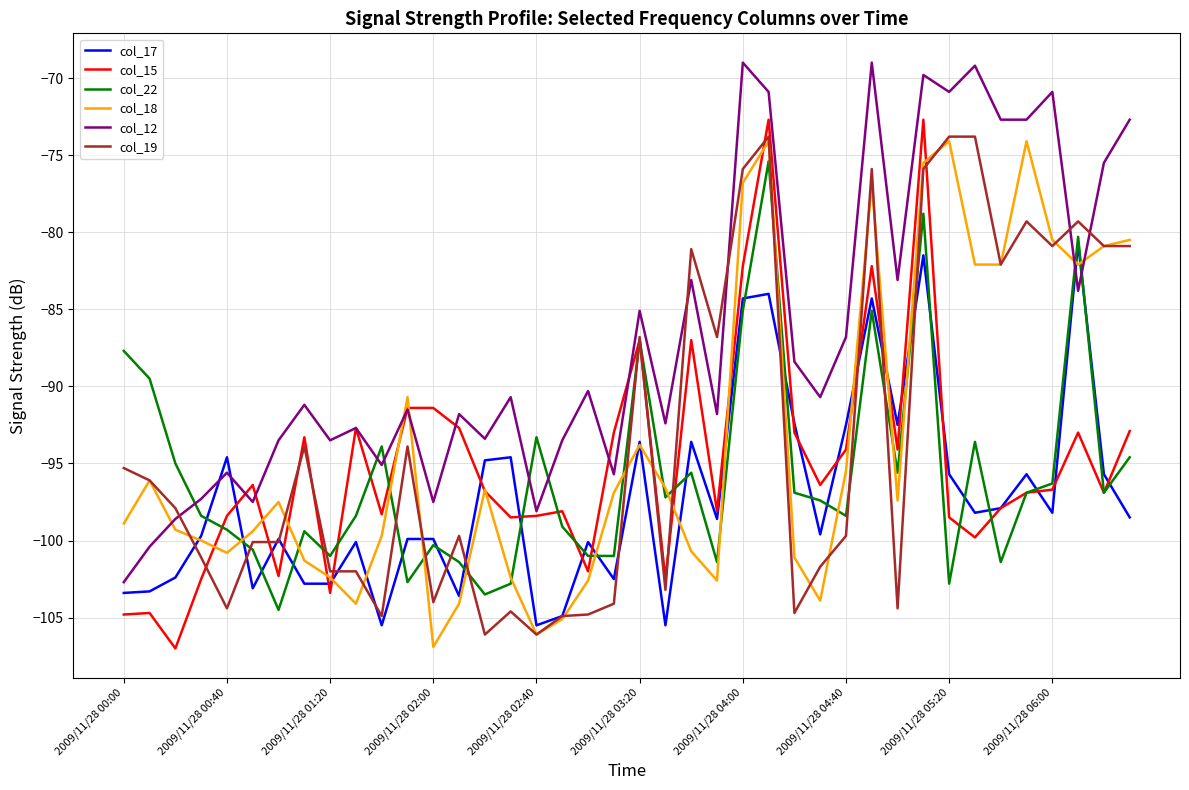

After their last crossing, which series has the higher values: col_12 or col_19?

col_12